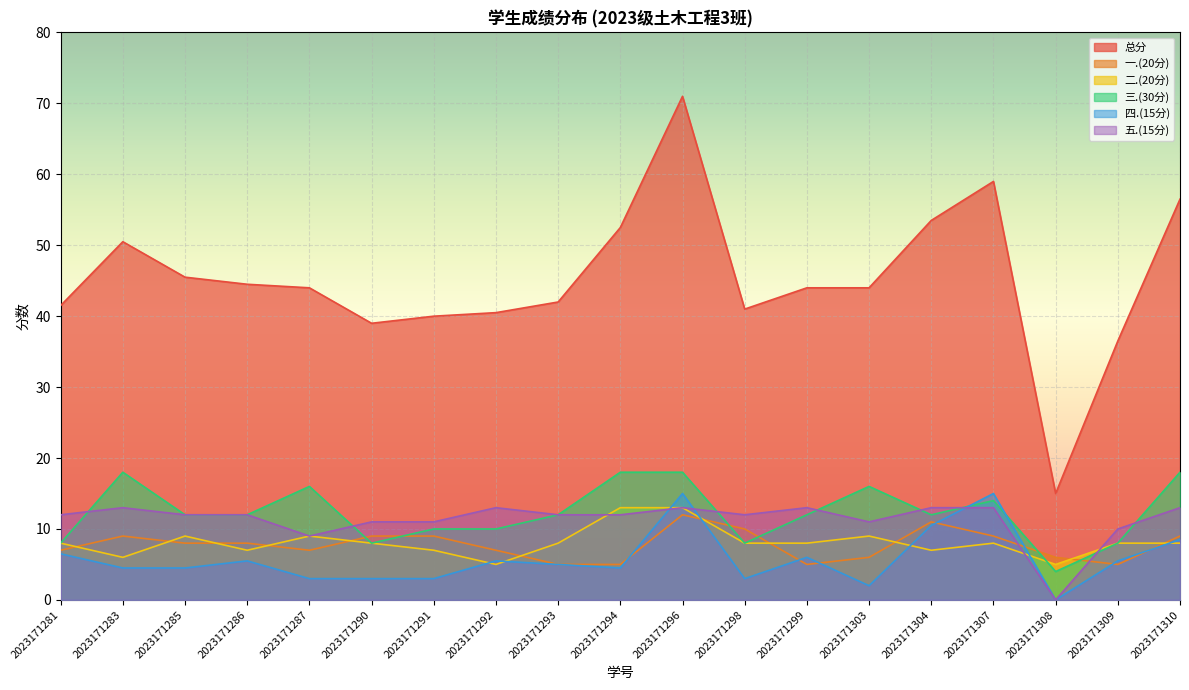

What is the sum of the 四.(15分) values at 2023171304 and 2023171310?

19.0